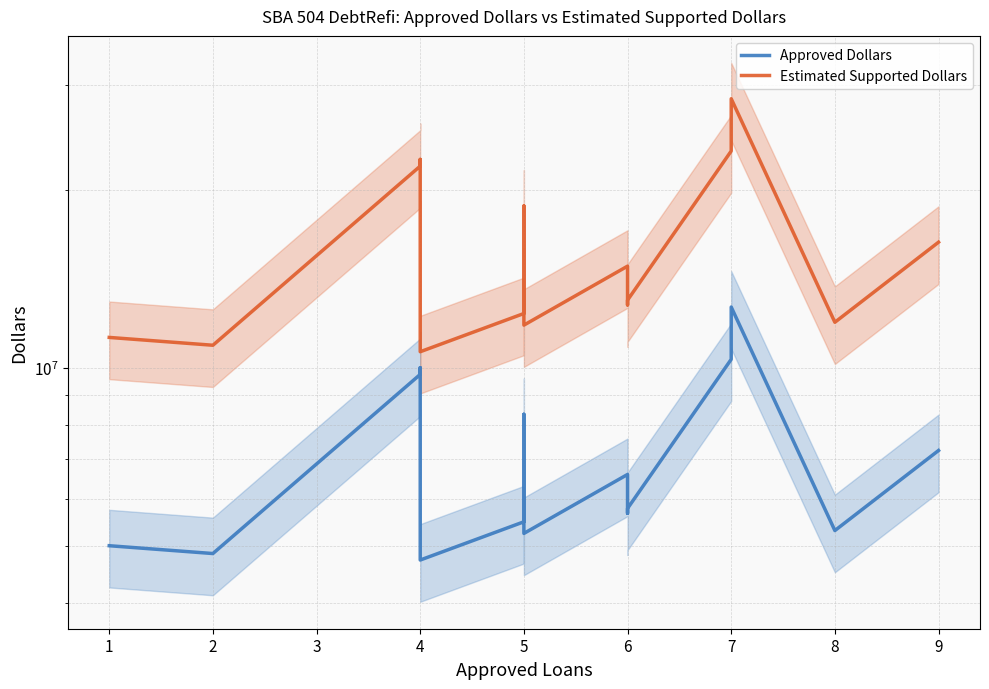

At 5, list the series in order from largest to smallest.

Estimated Supported Dollars, Approved Dollars